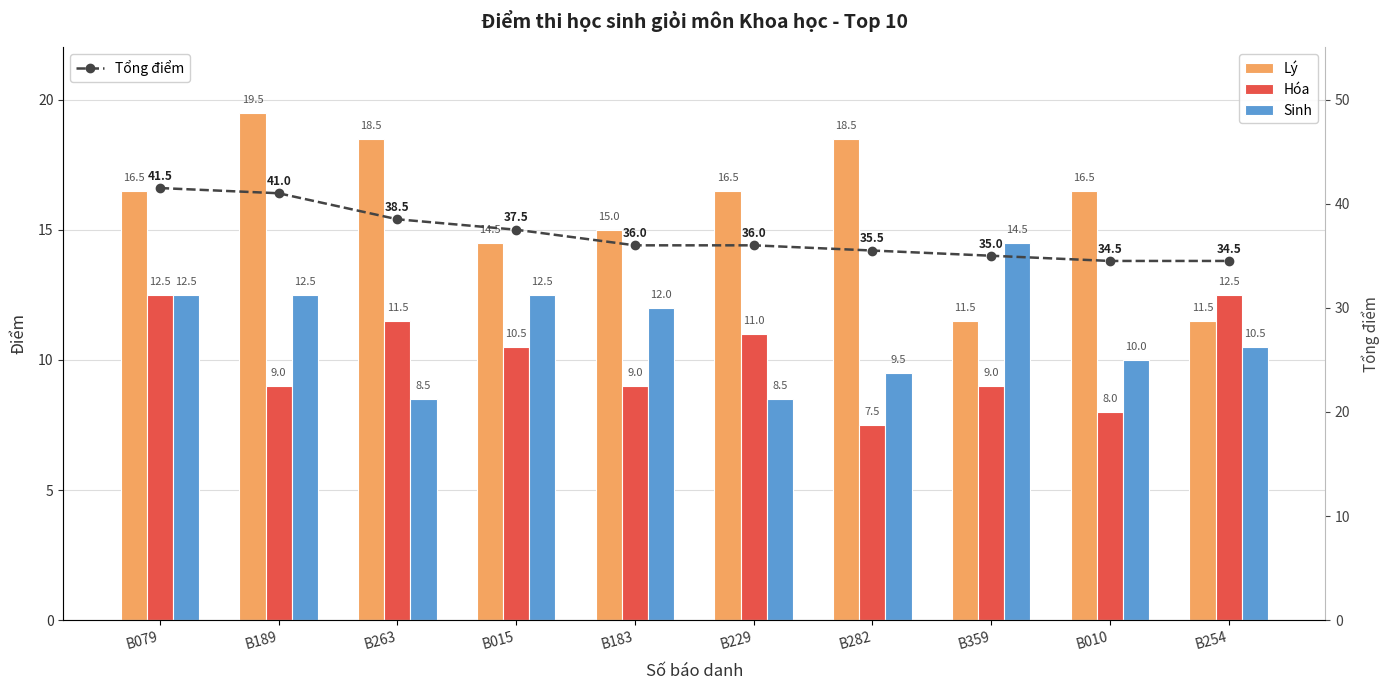

Reading right to left, what are all the values shown in this chart?

Lý: B254=11.5	B010=16.5	B359=11.5	B282=18.5	B229=16.5	B183=15.0	B015=14.5	B263=18.5	B189=19.5	B079=16.5
Hóa: B254=12.5	B010=8.0	B359=9.0	B282=7.5	B229=11.0	B183=9.0	B015=10.5	B263=11.5	B189=9.0	B079=12.5
Sinh: B254=10.5	B010=10.0	B359=14.5	B282=9.5	B229=8.5	B183=12.0	B015=12.5	B263=8.5	B189=12.5	B079=12.5
Tổng điểm: B254=34.5	B010=34.5	B359=35.0	B282=35.5	B229=36.0	B183=36.0	B015=37.5	B263=38.5	B189=41.0	B079=41.5